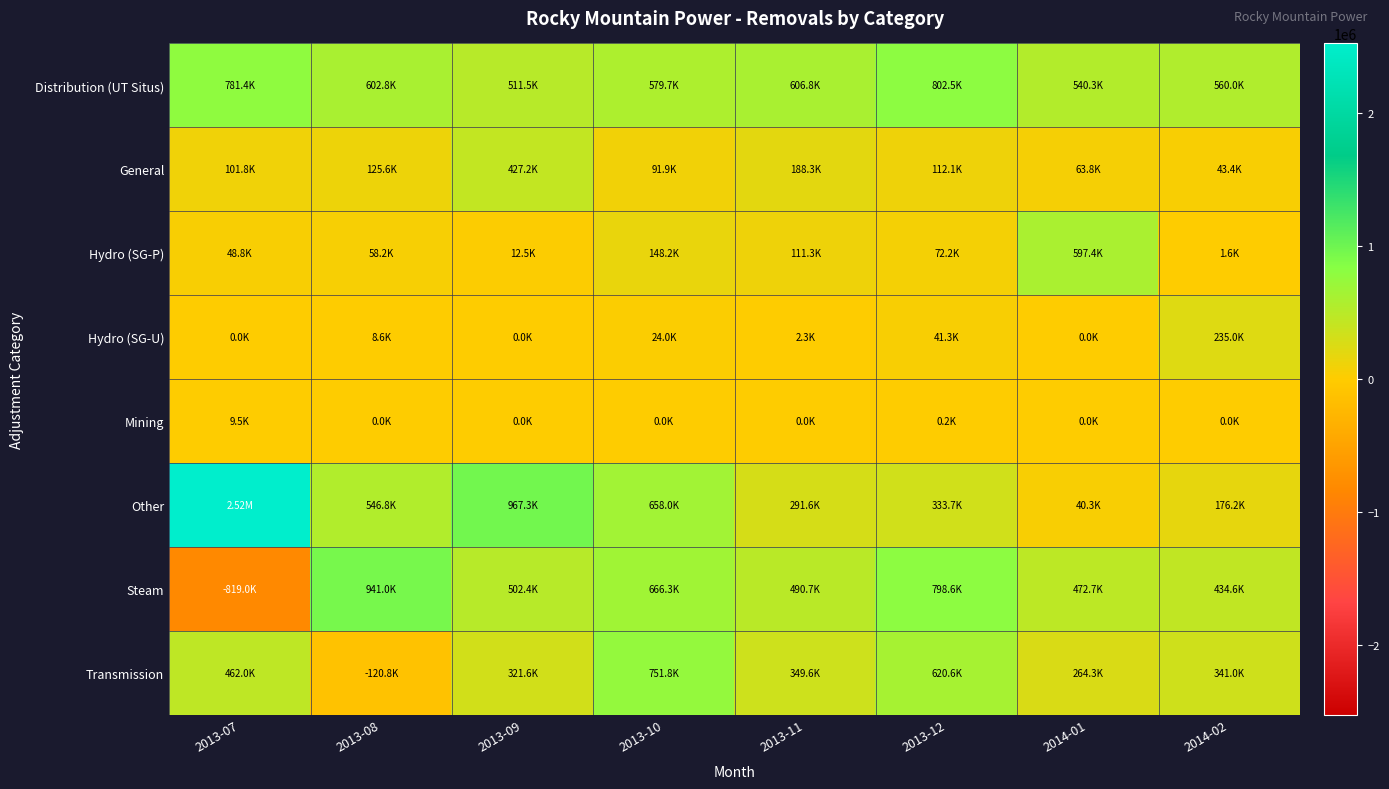

Which series has the largest total across all categories?

Other